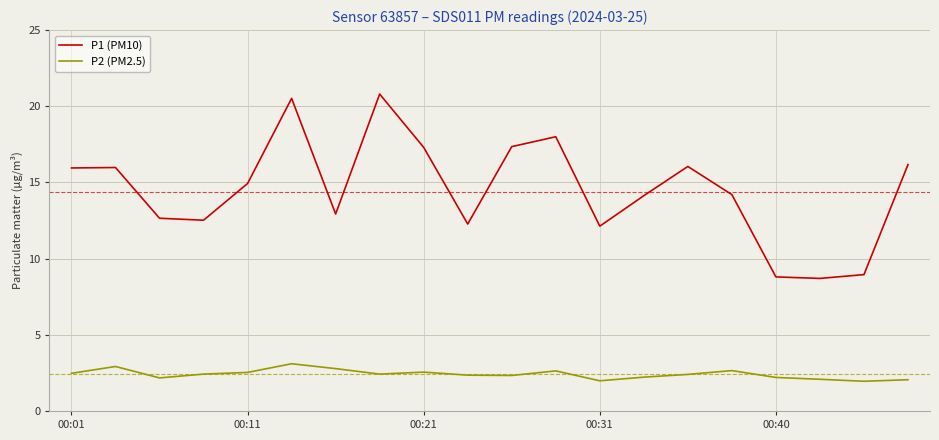

What is the greatest value displayed?

20.8